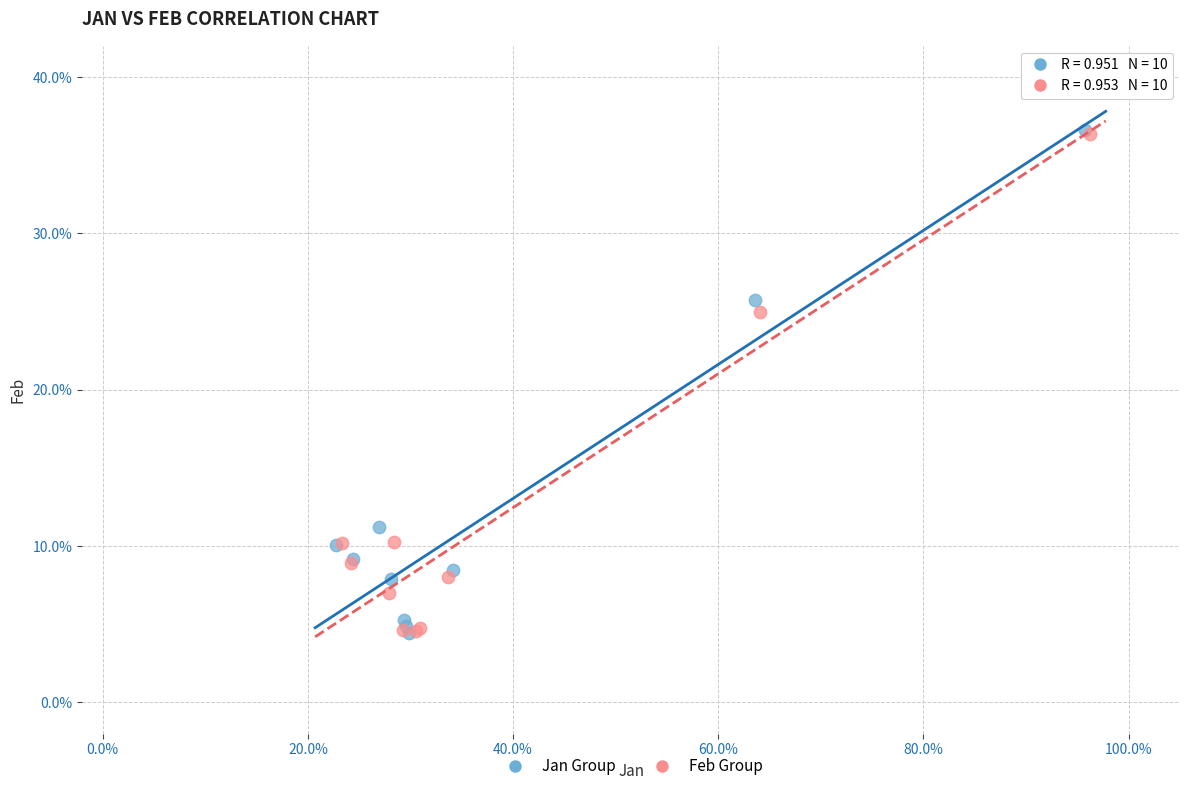

What are all the series names shown in the legend?

Jan Group, Feb Group